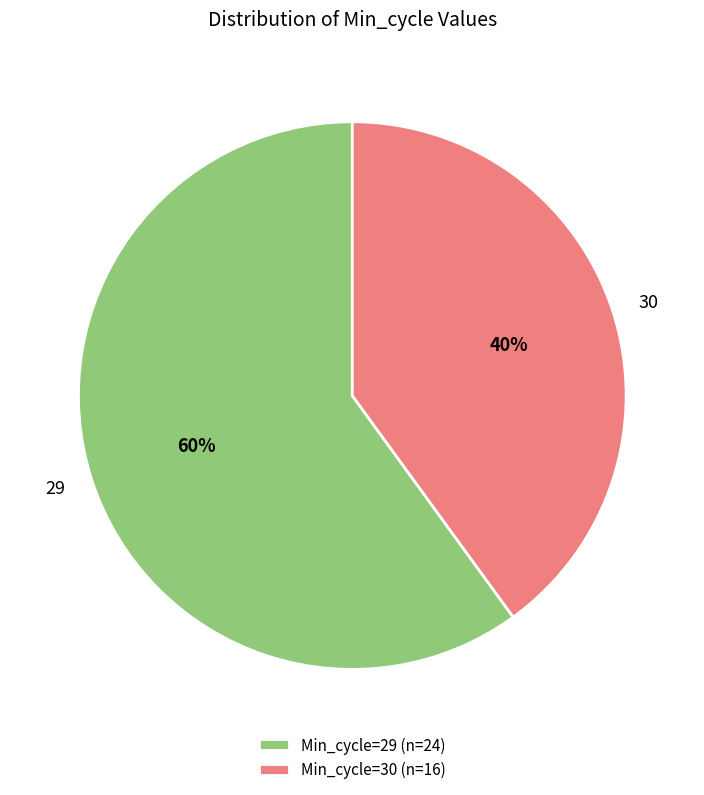

Which category has the smallest portion of the pie?

30